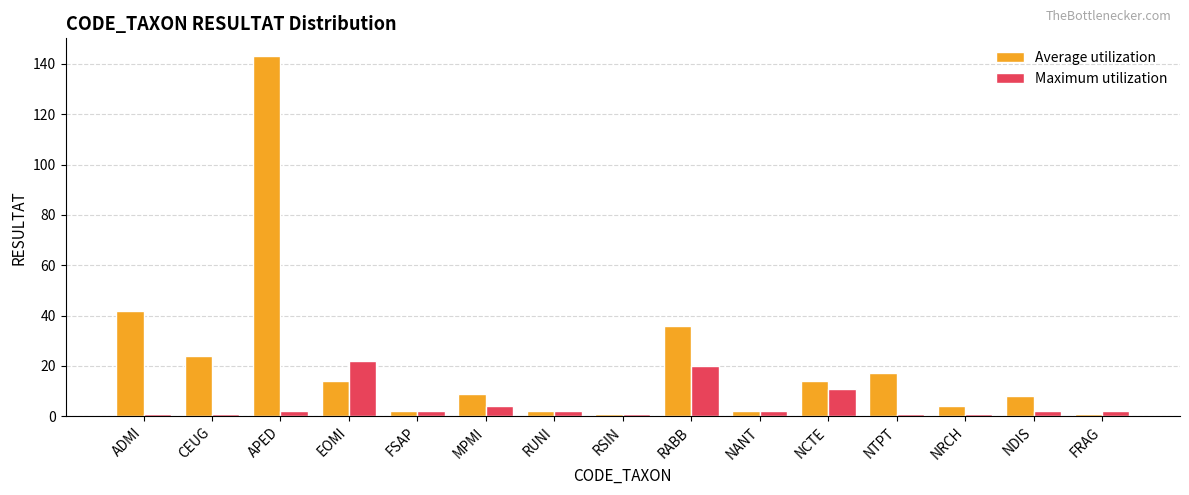

What is the value of the Average utilization bar at the 13th from the left?

4